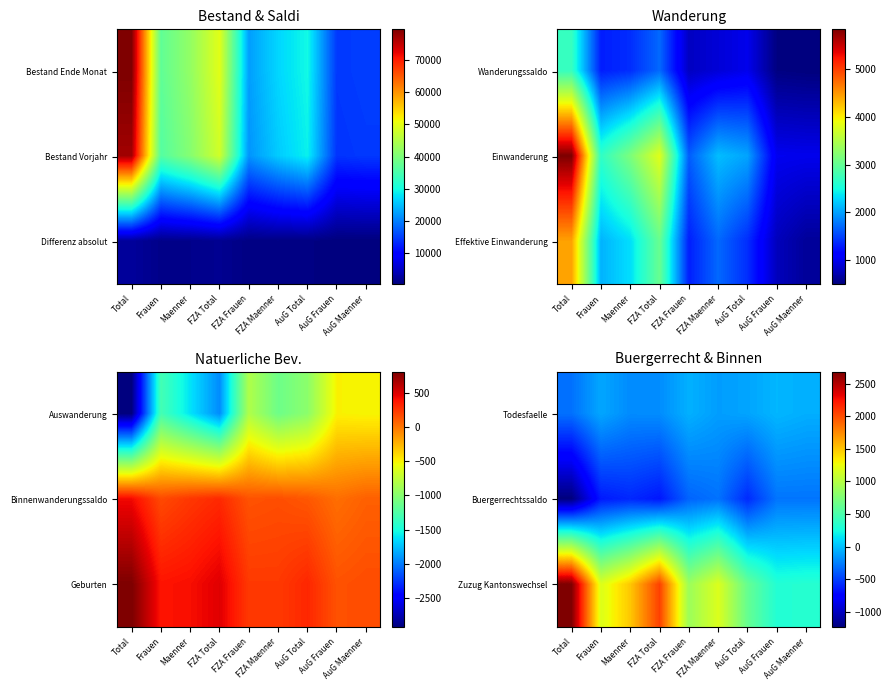

How many data points in Zuzug Kantonswechsel are above 1178?

4